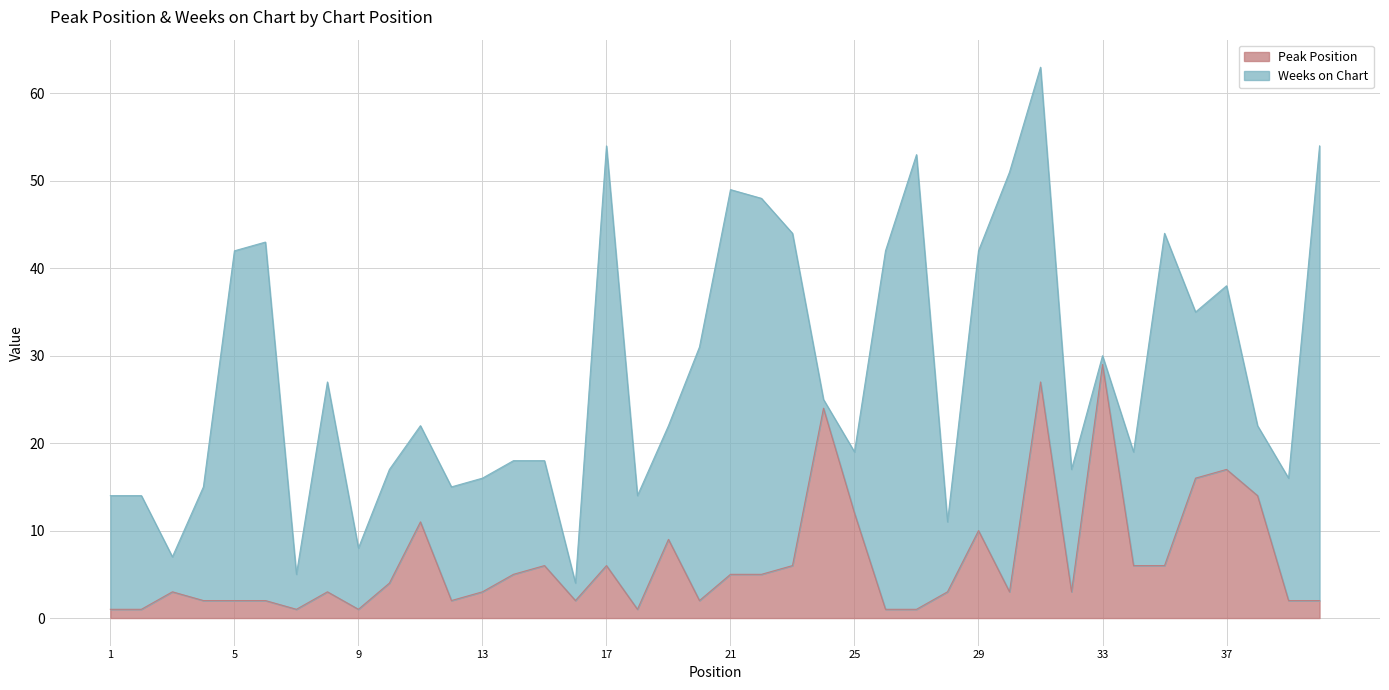

How many lines are shown in the chart?

2